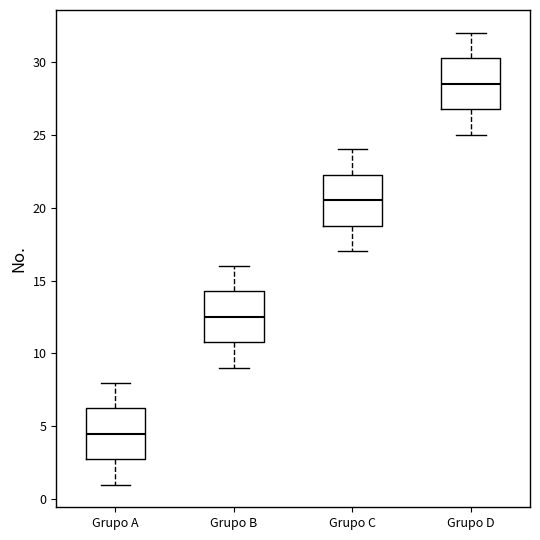

Reading left to right, transcribe this box plot: for each box, give where its median line is, the range the box spans, and where its two whiskers end, as read against the y-axis. The values are not printed on the chart, so give them approximately, as read against the axis.

Grupo A: median 4.5, box 3.0 to 6.5, whiskers 1.0 to 8.0
Grupo B: median 12.5, box 11.0 to 14.5, whiskers 9.0 to 16.0
Grupo C: median 20.5, box 19.0 to 22.5, whiskers 17.0 to 24.0
Grupo D: median 28.5, box 27.0 to 30.5, whiskers 25.0 to 32.0